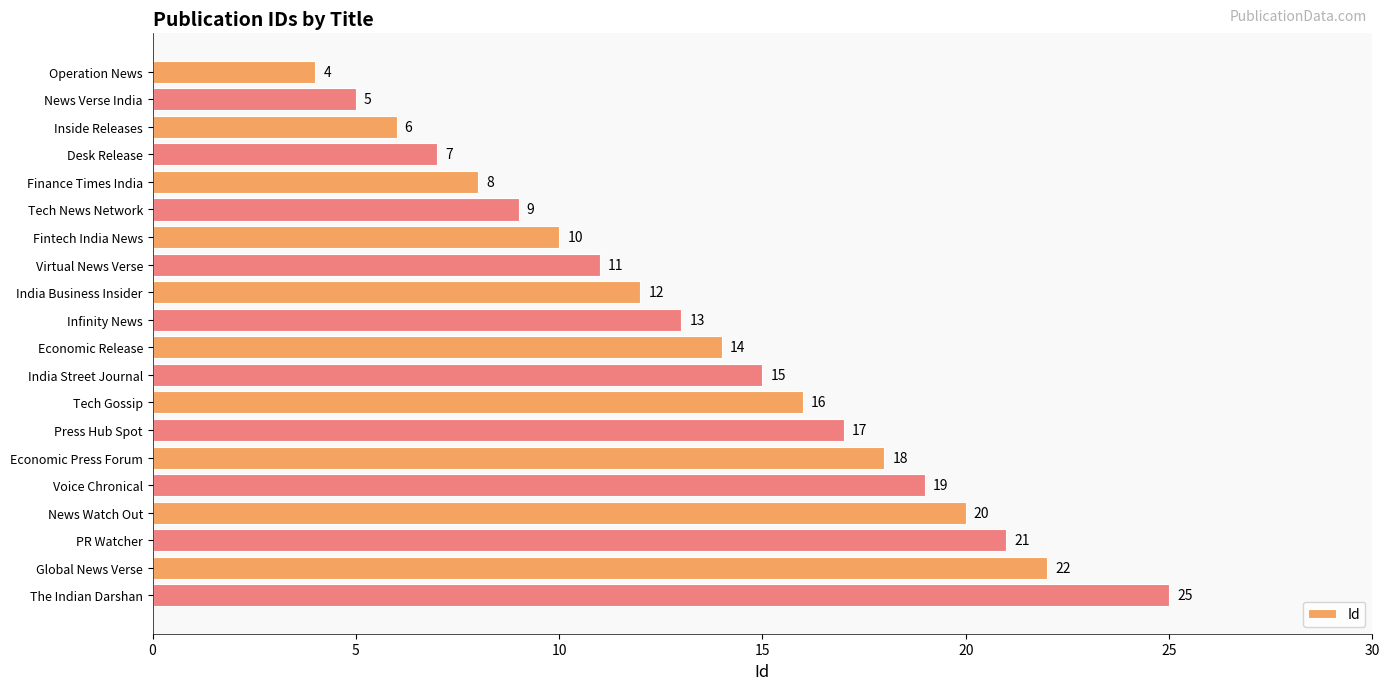

What is the sum of all values?

272